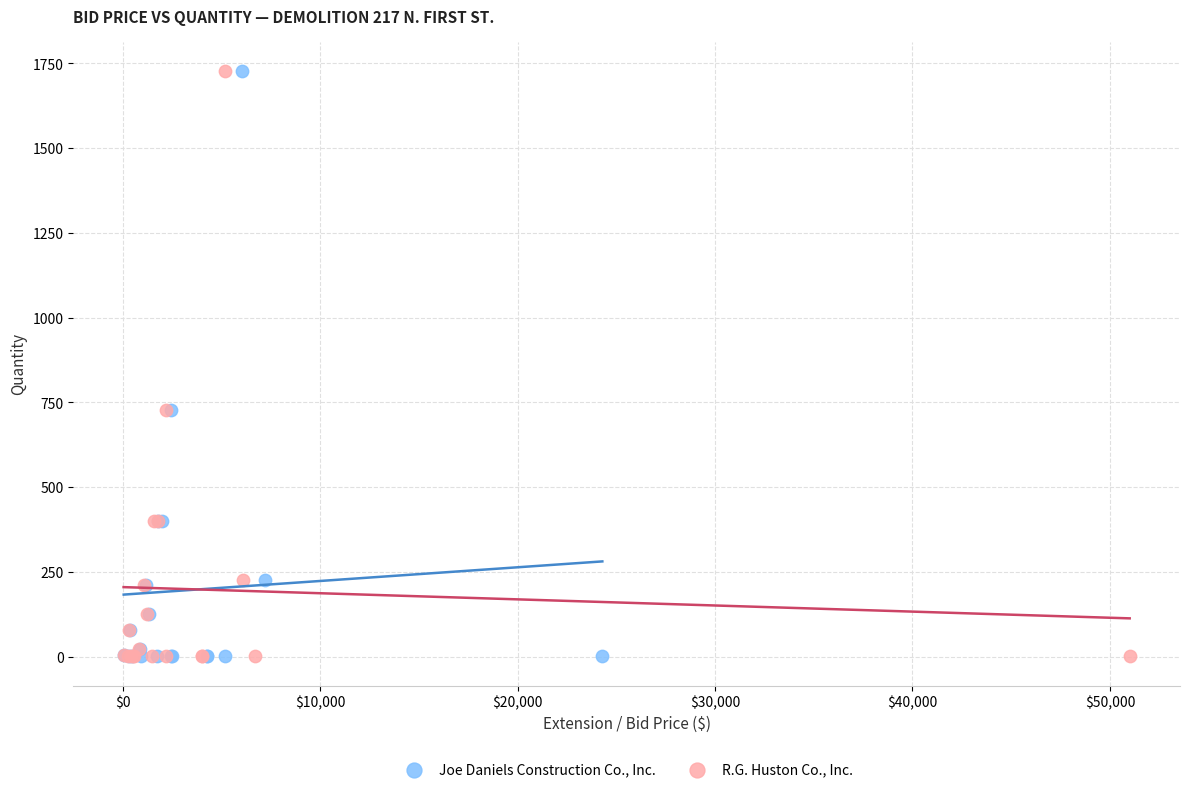

What are all the series names shown in the legend?

Joe Daniels Construction Co., Inc., R.G. Huston Co., Inc.